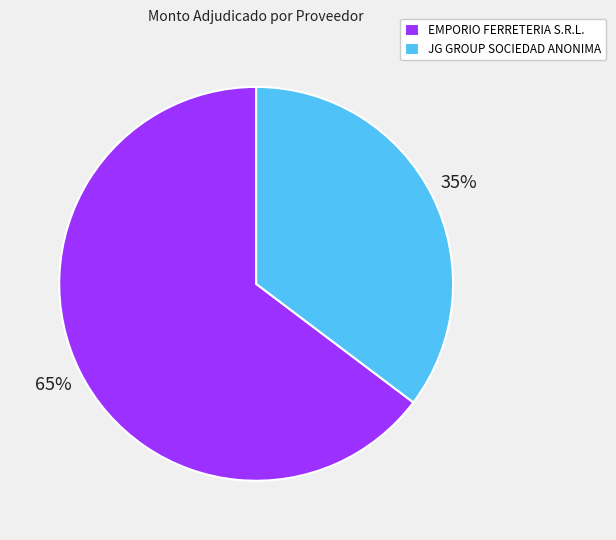

To the nearest percent, what percentage of the pie is EMPORIO FERRETERIA S.R.L.?

65%